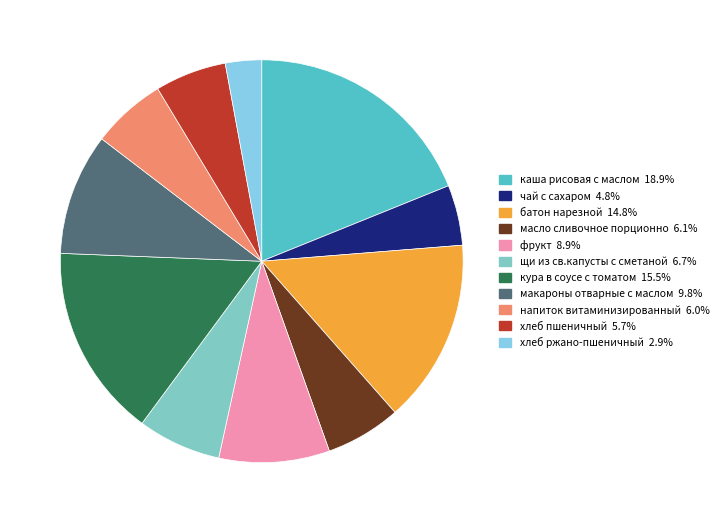

Is there any slice that represents more than half of the pie?

No